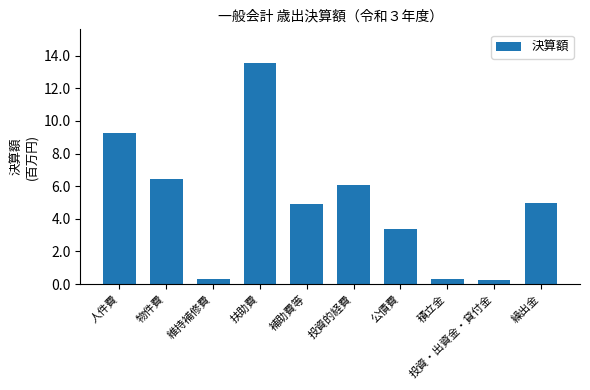

Approximately how many times larger is the value at 物件費 compared to 投資的経費?

1.1